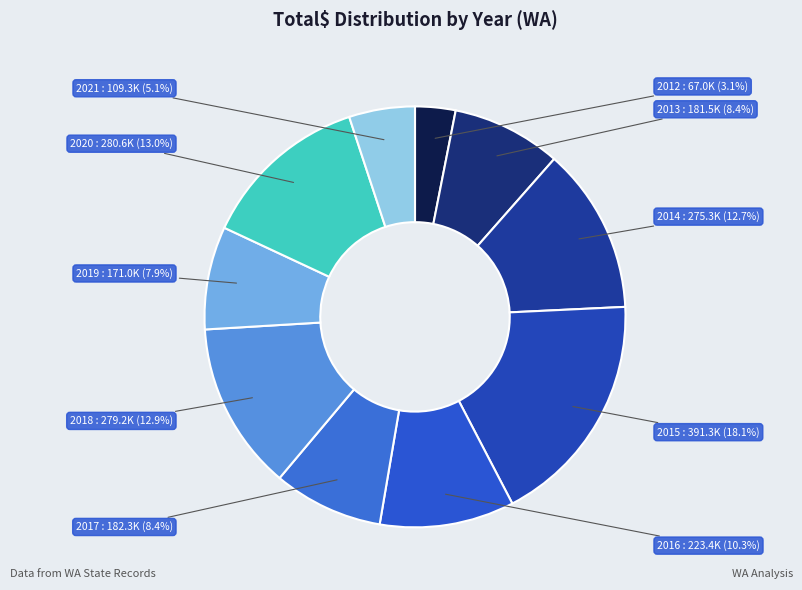

Rank the categories by value from lowest to highest.

2012, 2021, 2019, 2013, 2017, 2016, 2014, 2018, 2020, 2015